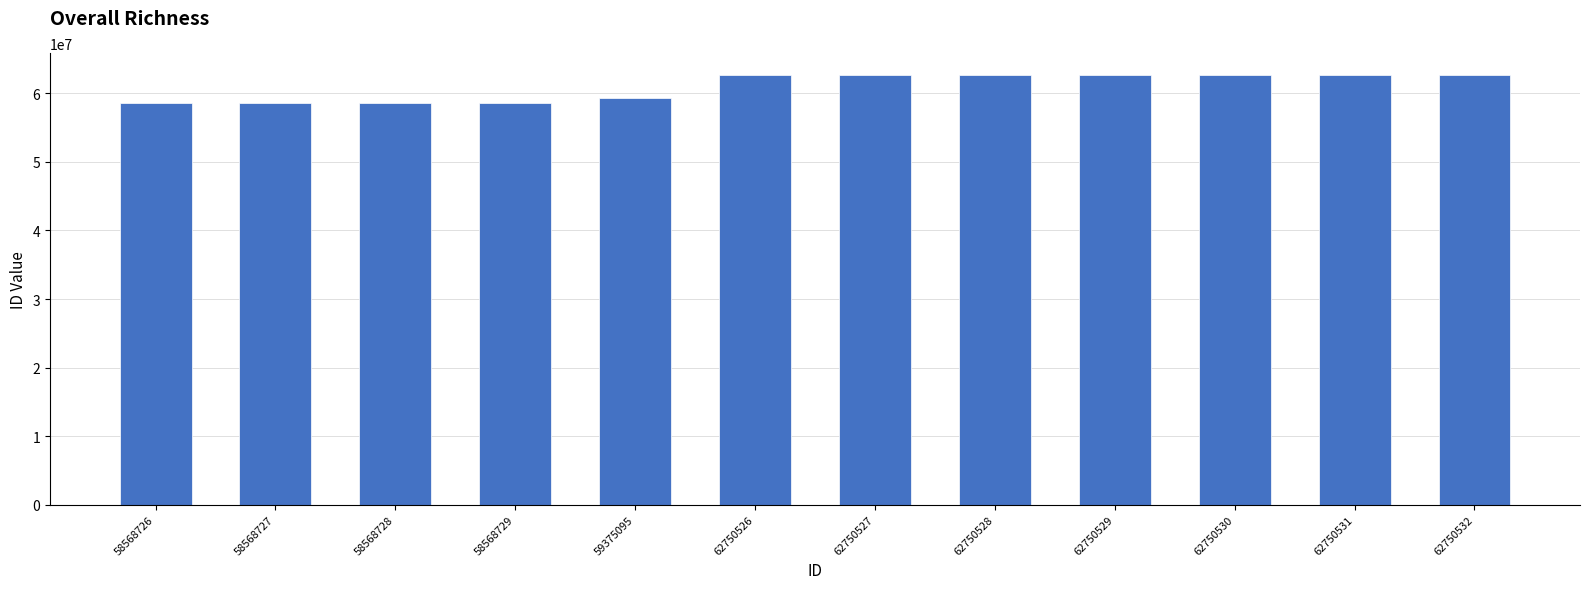

What is the difference between the maximum and minimum values?

4181806